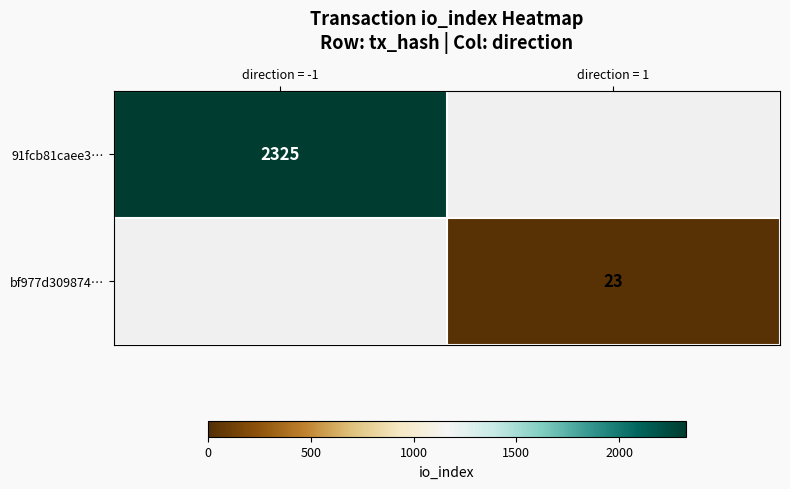

The 91fcb81caee3… series shows 2325 at direction = -1. True or false?

True